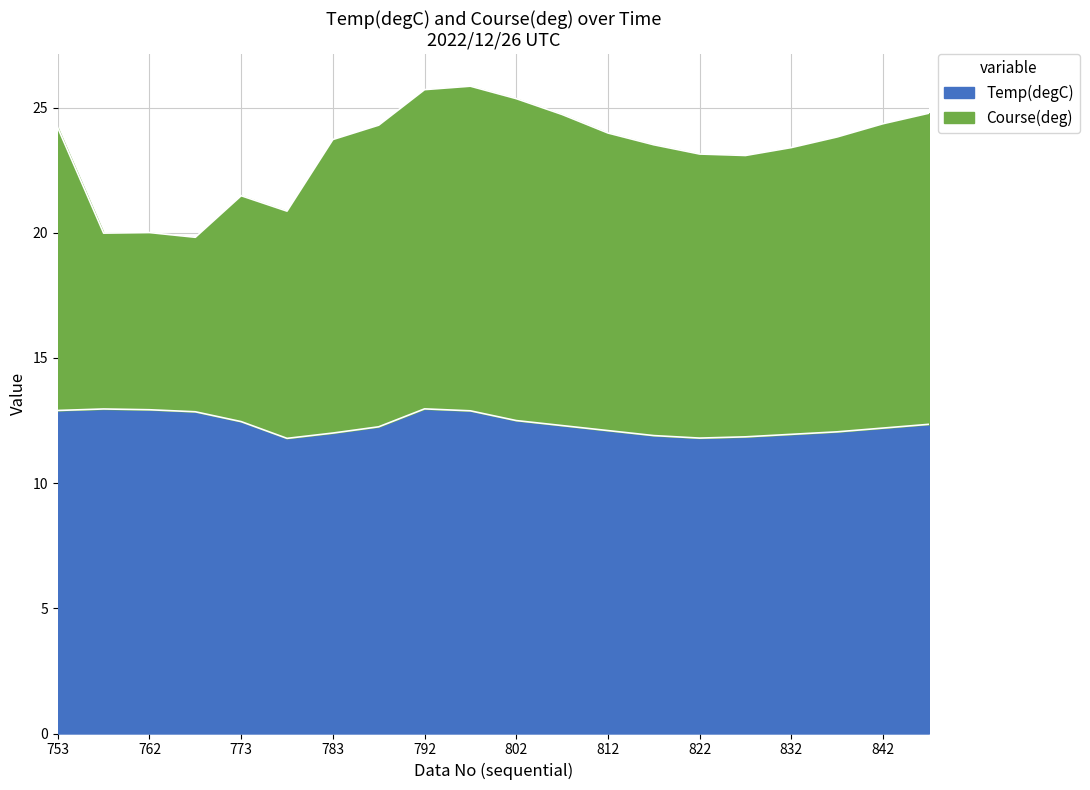

What is the difference between the maximum and minimum values?

1.2